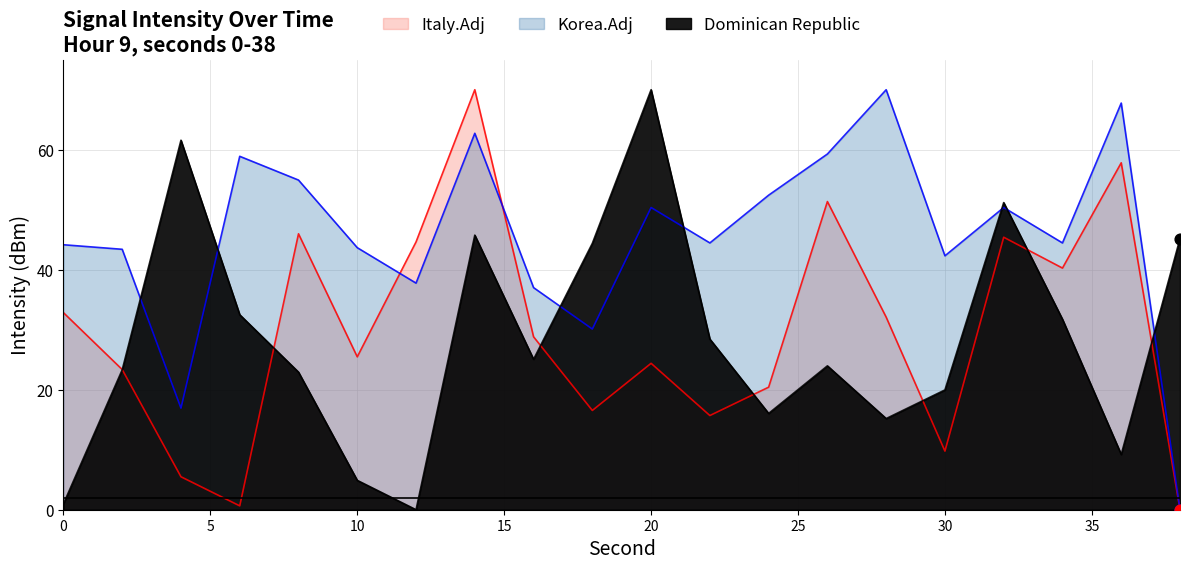

At which category is the sum across all series the highest?

14